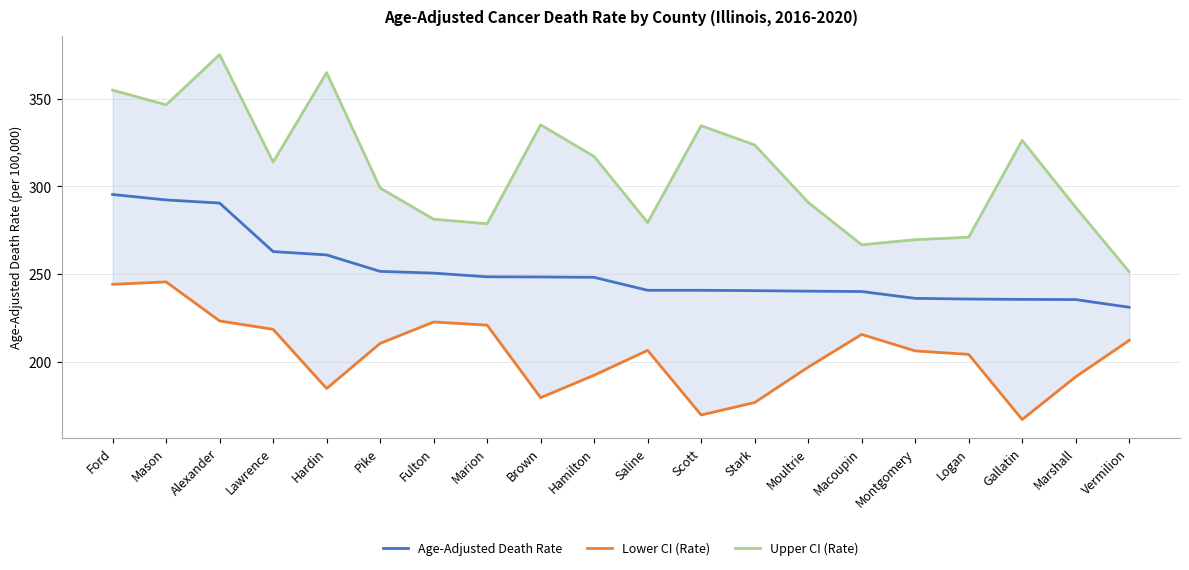

Is it true that Lower CI (Rate) equals 108.0 at Vermilion?

False